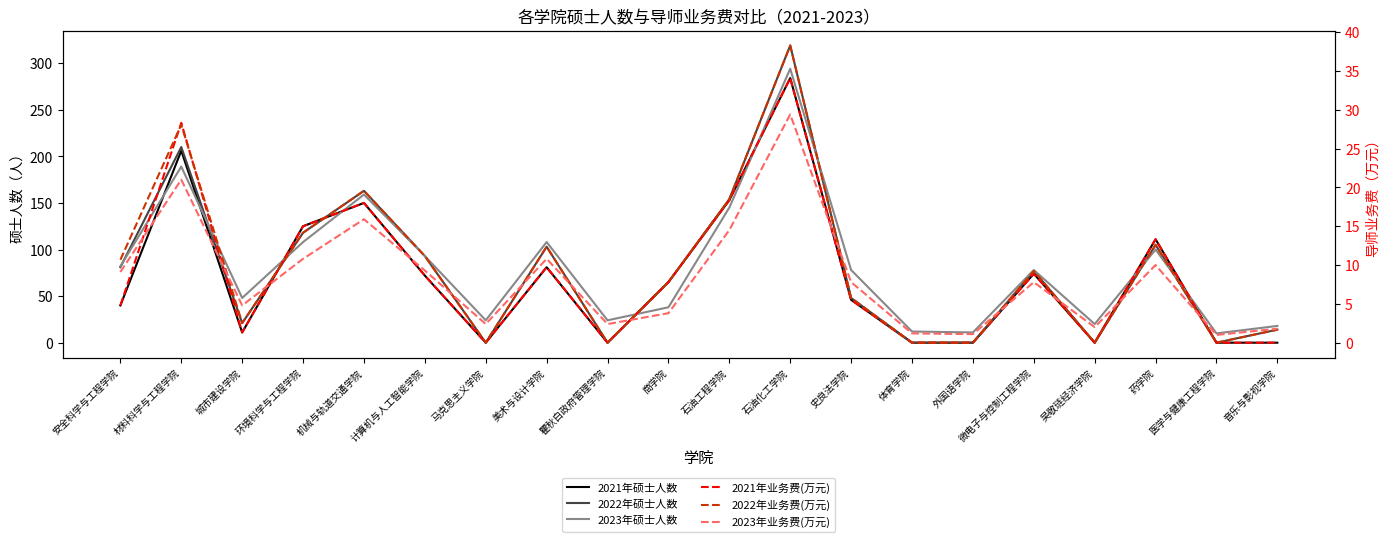

Which series has the largest total across all categories?

2023年硕士人数